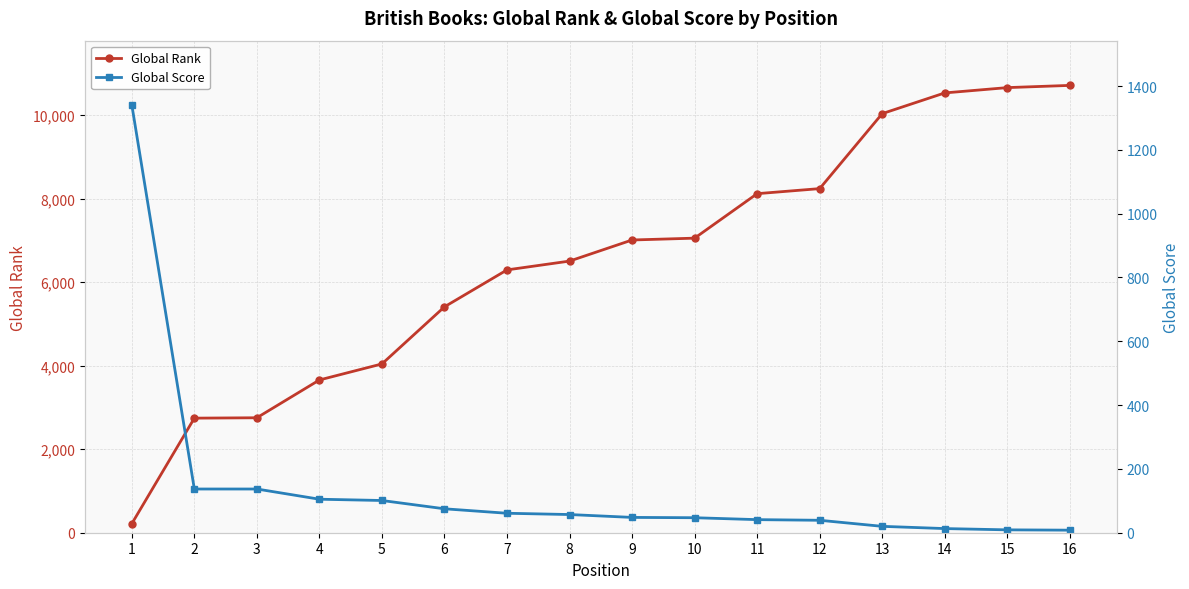

Reading left to right, list all the values displayed in this chart.

Global Rank: 1=216	2=2743	3=2752	4=3657	5=4041	6=5408	7=6292	8=6503	9=7008	10=7052	11=8117	12=8238	13=10033	14=10529	15=10656	16=10709
Global Score: 1=1341	2=137	3=137	4=105	5=101	6=75	7=61	8=57	9=48	10=47	11=41	12=39	13=20	14=13	15=9	16=8